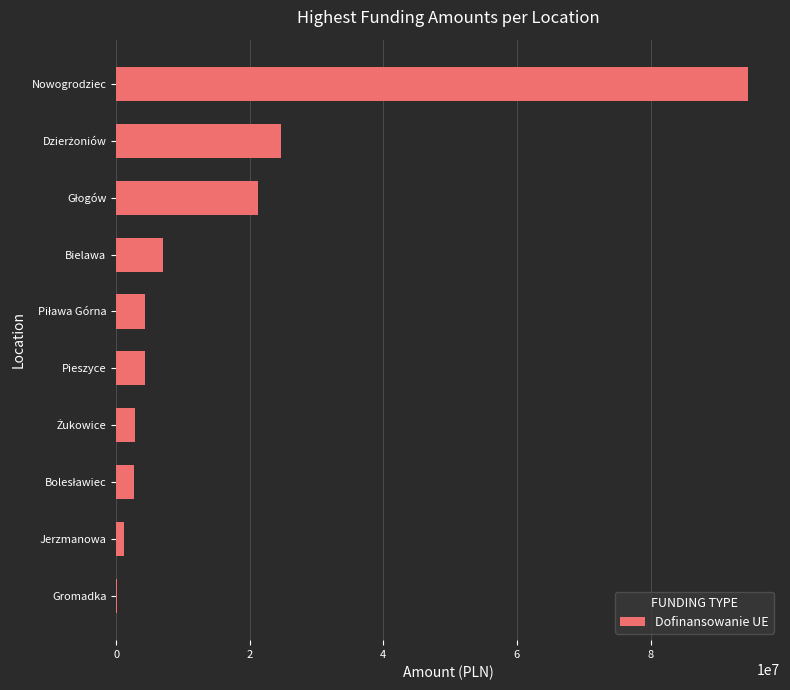

What is the maximum value shown in the chart?

94646961.7